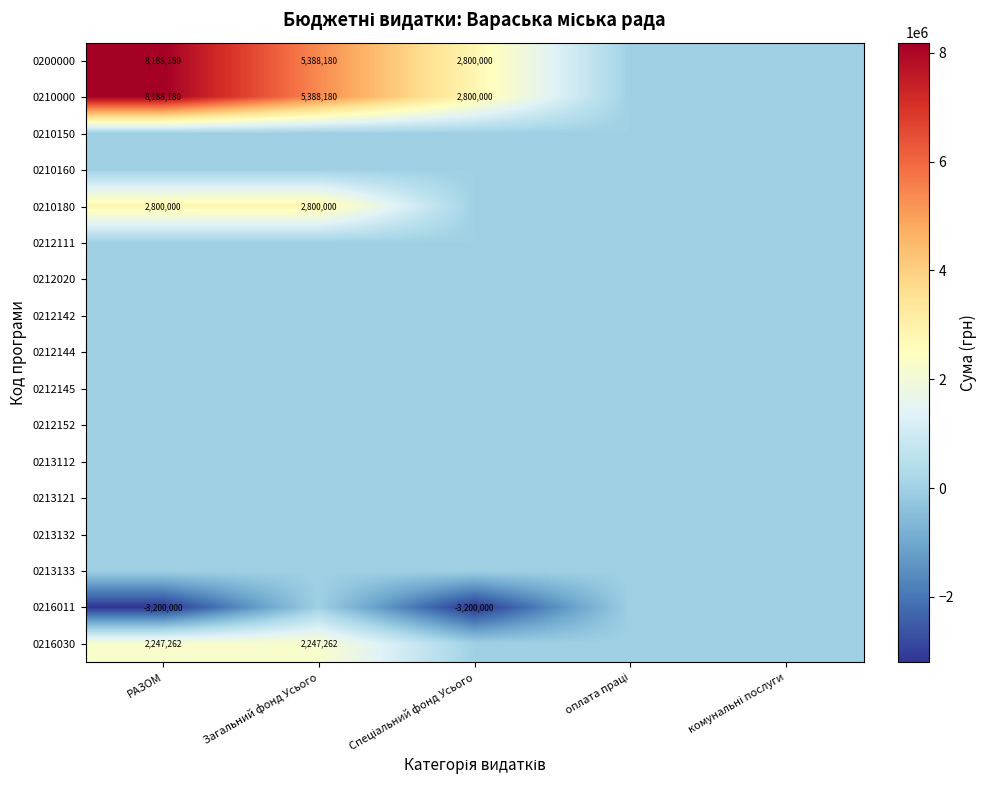

True or false: 0210180 has a value of 2800000 at Загальний фонд Усього.

True